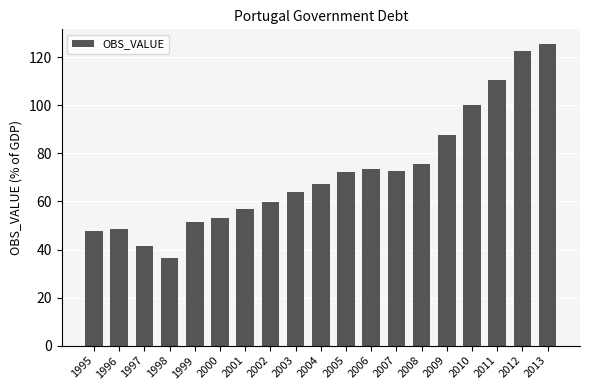

How many bars are there in total?

19